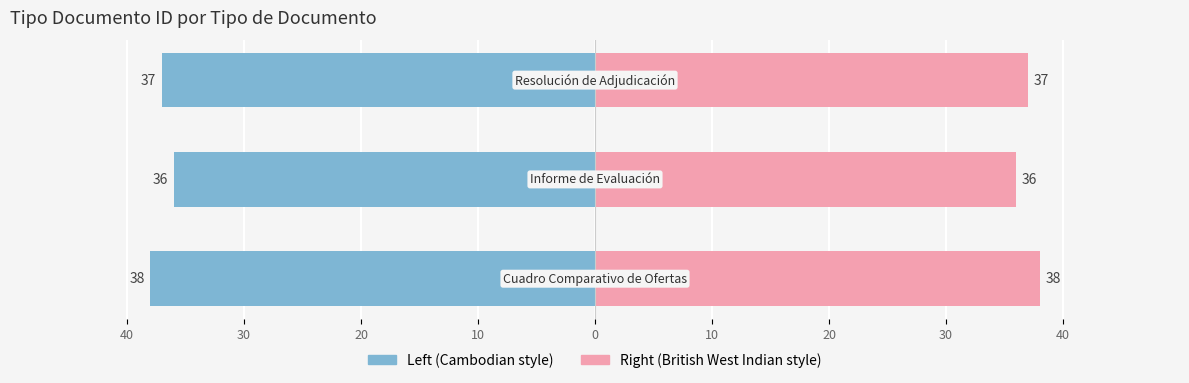

Rank the categories by value from lowest to highest.

Informe de Evaluación, Resolución de Adjudicación, Cuadro Comparativo de Ofertas